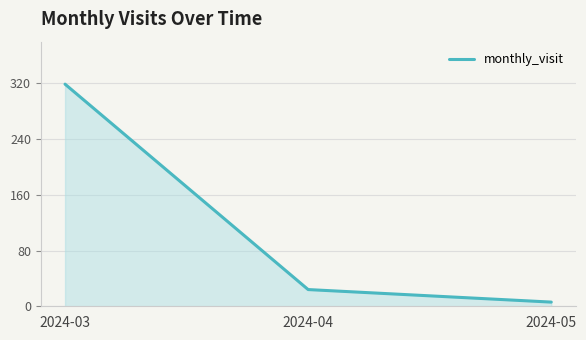

What value does the data have at 2024-03, to the nearest 50?

300